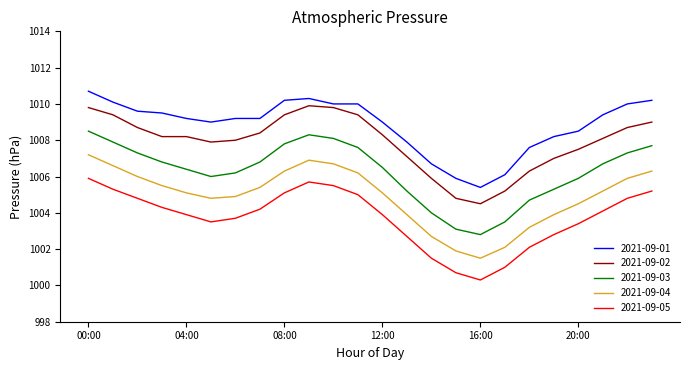

True or false: 2021-09-05 and 2021-09-03 intersect in this chart.

False